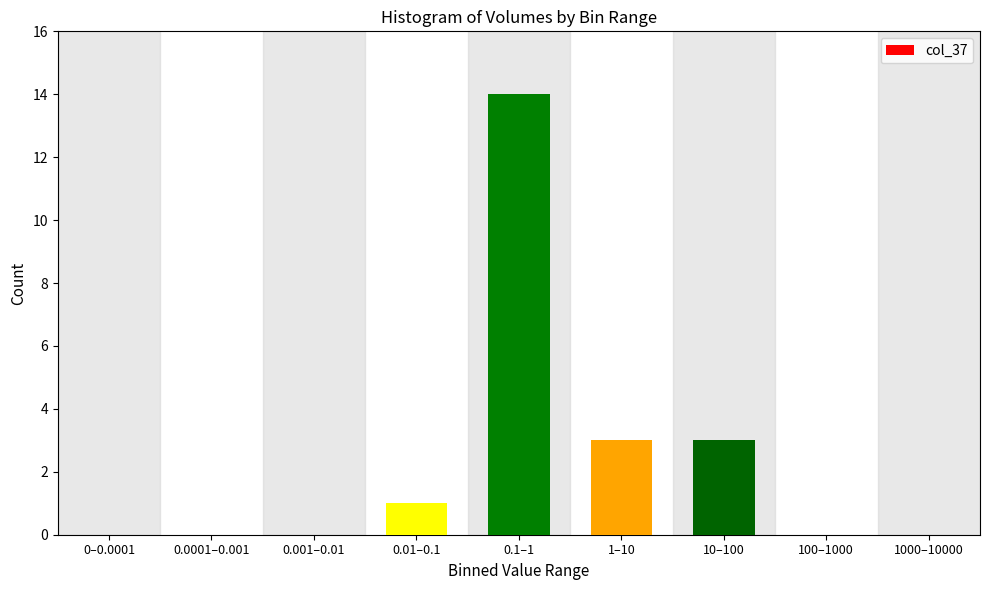

Reading left to right, transcribe all the data shown in this chart.

0–0.0001=0	0.0001–0.001=0	0.001–0.01=0	0.01–0.1=1	0.1–1=14	1–10=3	10–100=3	100–1000=0	1000–10000=0